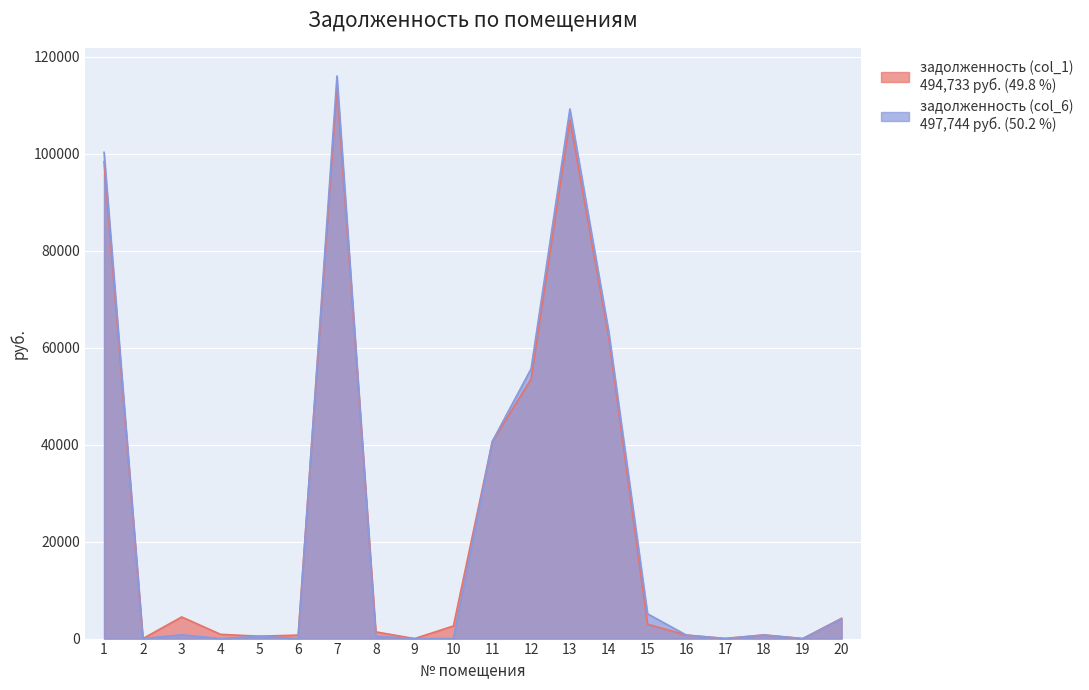

What is the total value across all series at 1?

198725.0